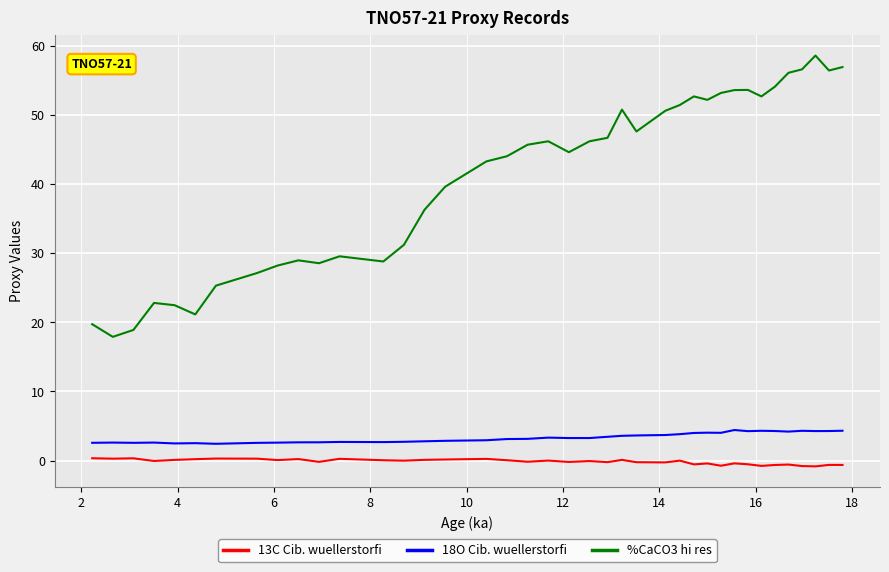

Which series has the largest total across all categories?

%CaCO3 hi res